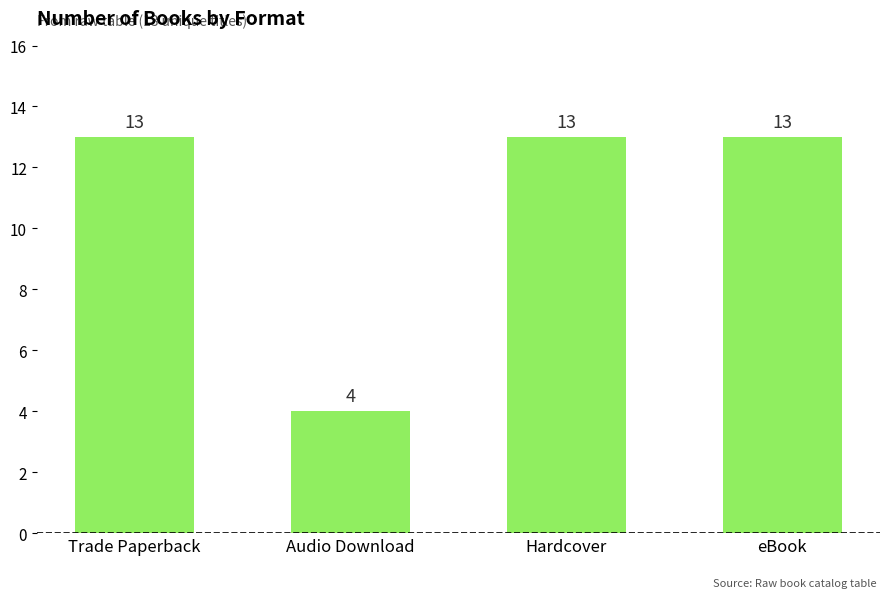

The chart shows a value of 7 at Audio Download. True or false?

False